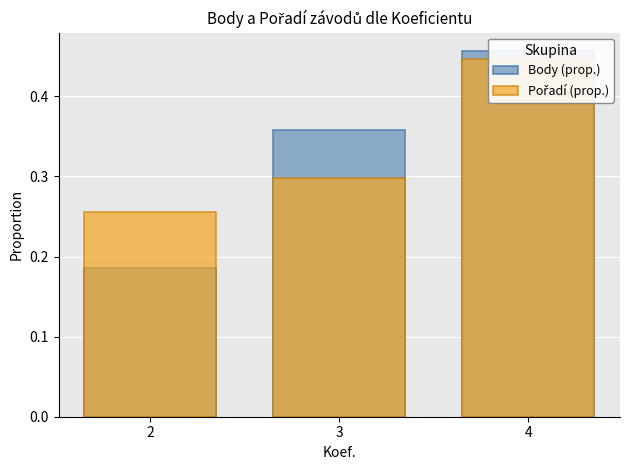

What is the value of the Body (prop.) bar at the 1st from the left?

0.2